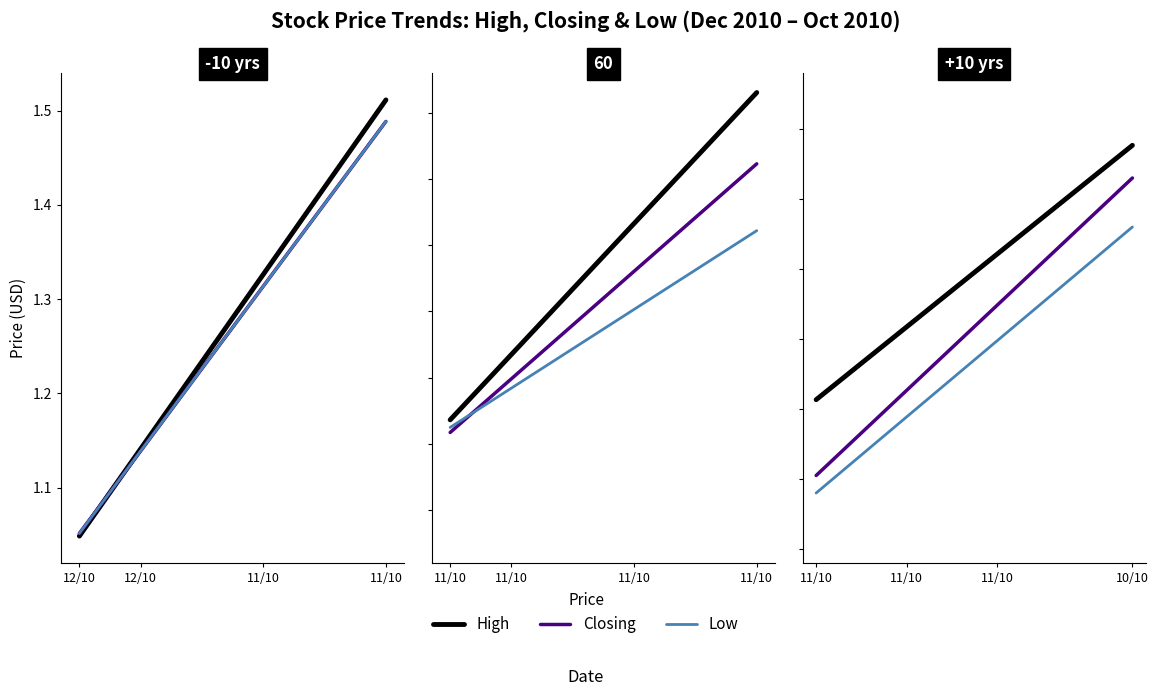

Count the Closing values in the range 1 to 2.

8